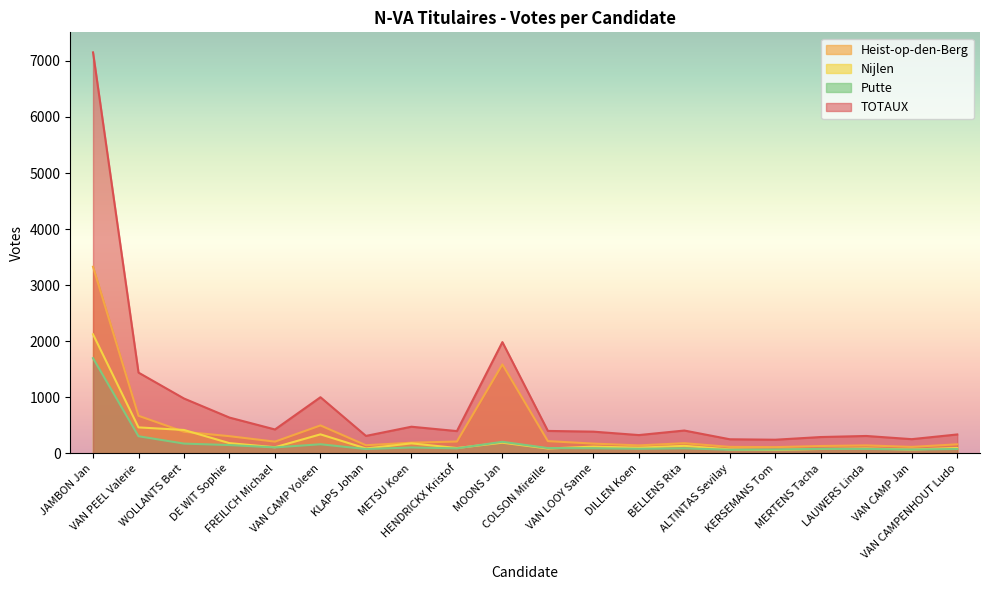

True or false: TOTAUX and Putte intersect in this chart.

False